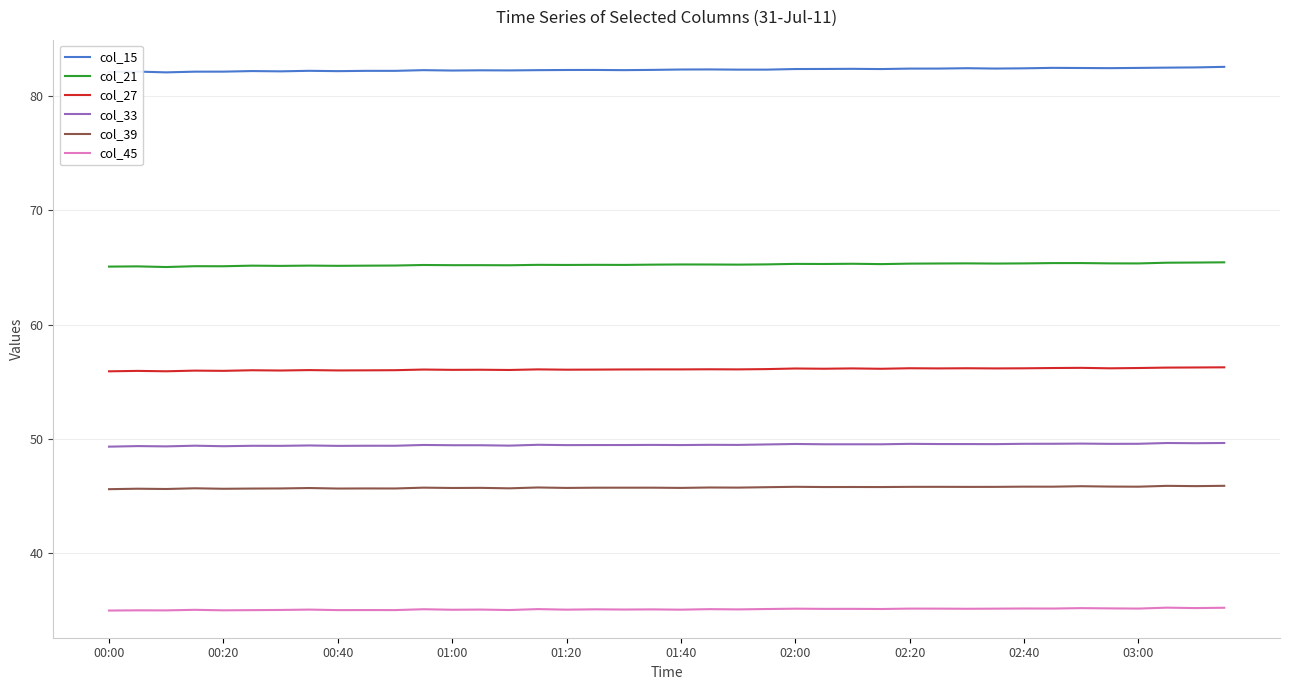

Which series has the largest range (max minus min)?

col_15